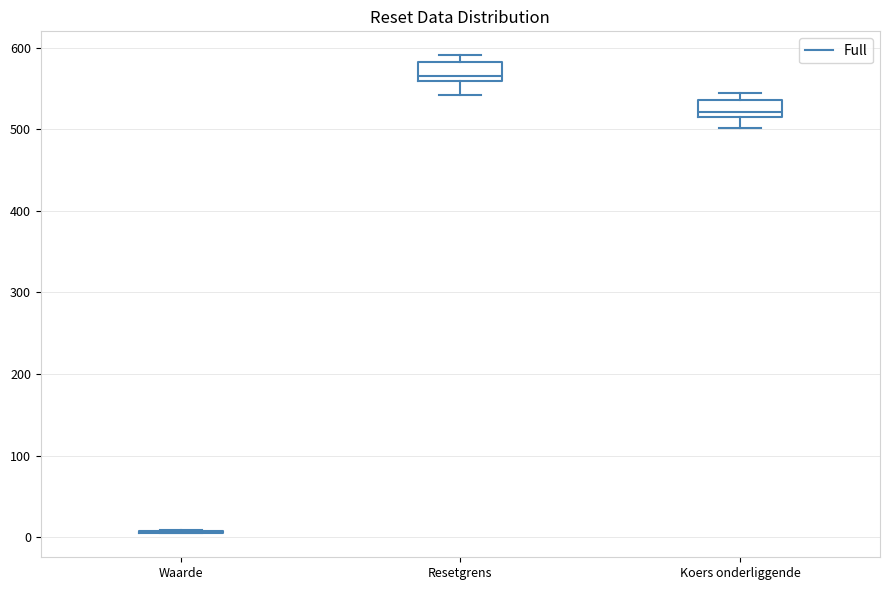

Reading left to right, transcribe this box plot: for each box, give where its median line is, the range the box spans, and where its two whiskers end, as read against the y-axis. The values are not printed on the chart, so give them approximately, as read against the axis.

Waarde: box collapsed to a line at 10, whiskers 0 to 10
Resetgrens: median 570, box 560 to 580, whiskers 540 to 590
Koers onderliggende: median 520, box 510 to 540, whiskers 500 to 540 (just above the box's upper edge)